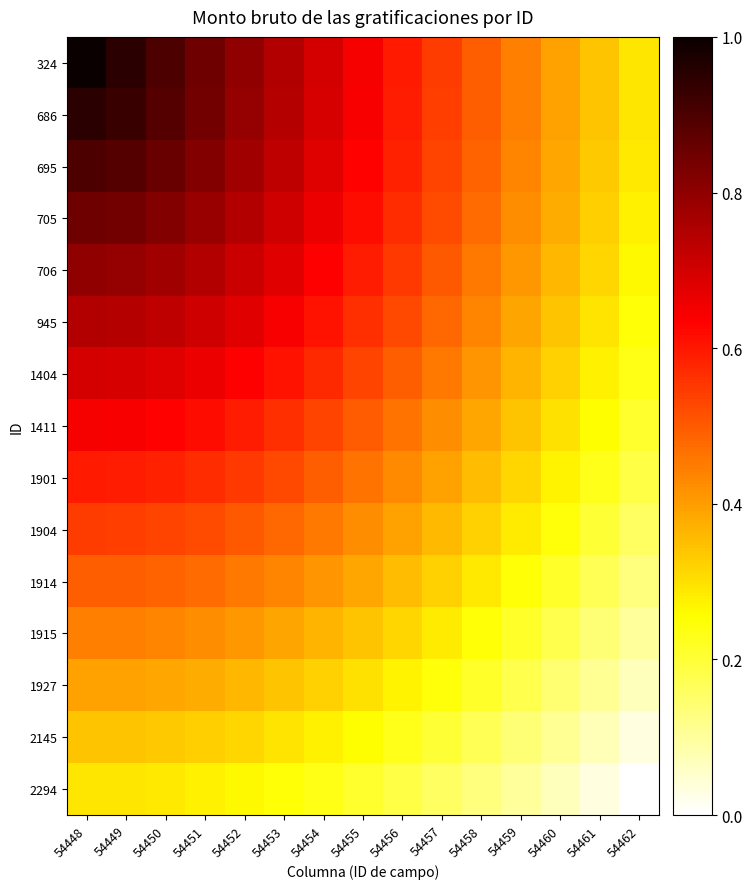

At which category does the chart reach its minimum across all series?

54462